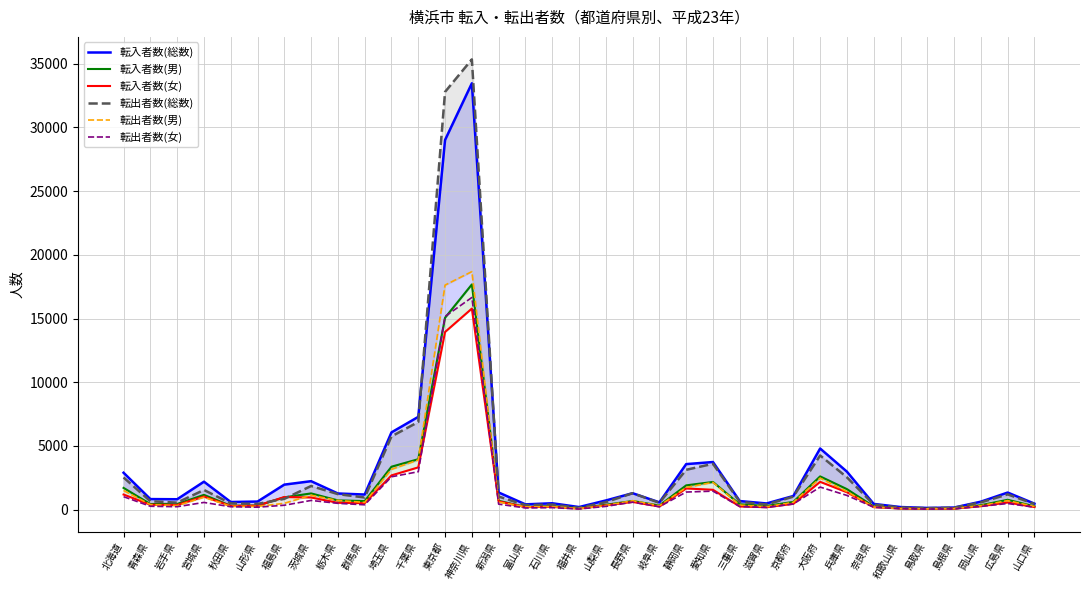

Is it true that 転入者数(総数) equals 2900 at 北海道?

True